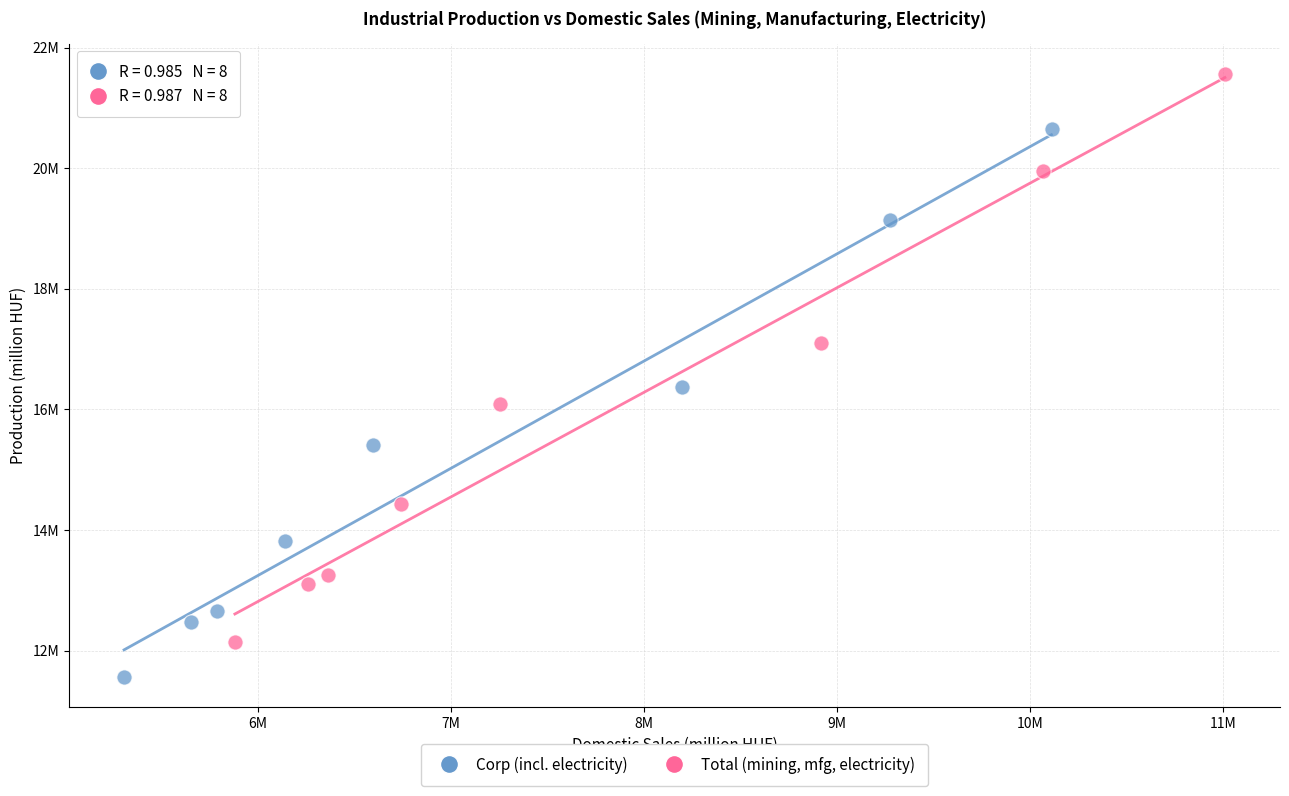

What are all the series names shown in the legend?

Corp (incl. electricity), Total (mining, mfg, electricity)